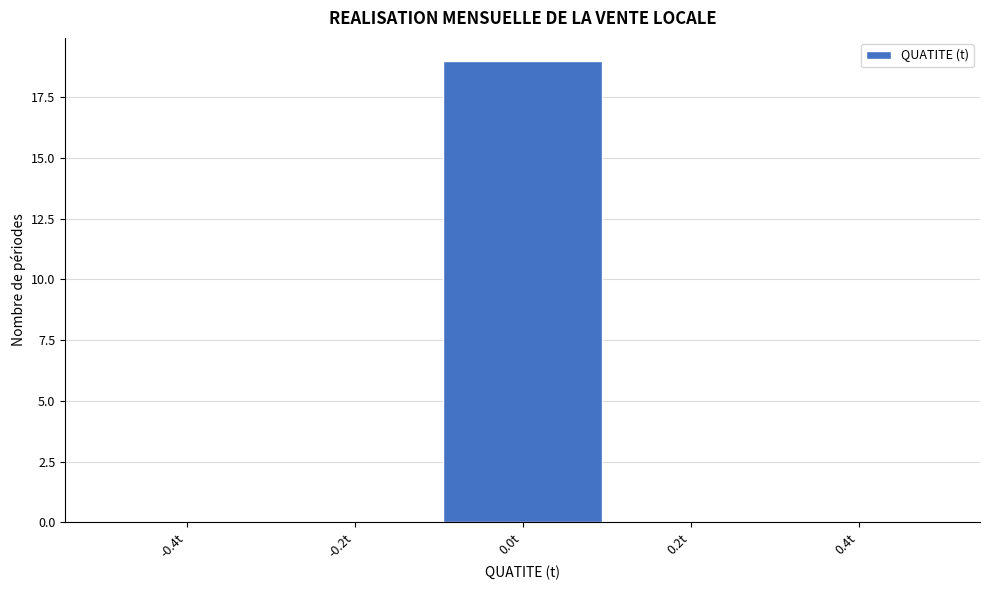

How tall is the bar that spans -0.1 to 0.1 on the x-axis? The values are not printed on the chart, so give them approximately, as read against the axis.

19